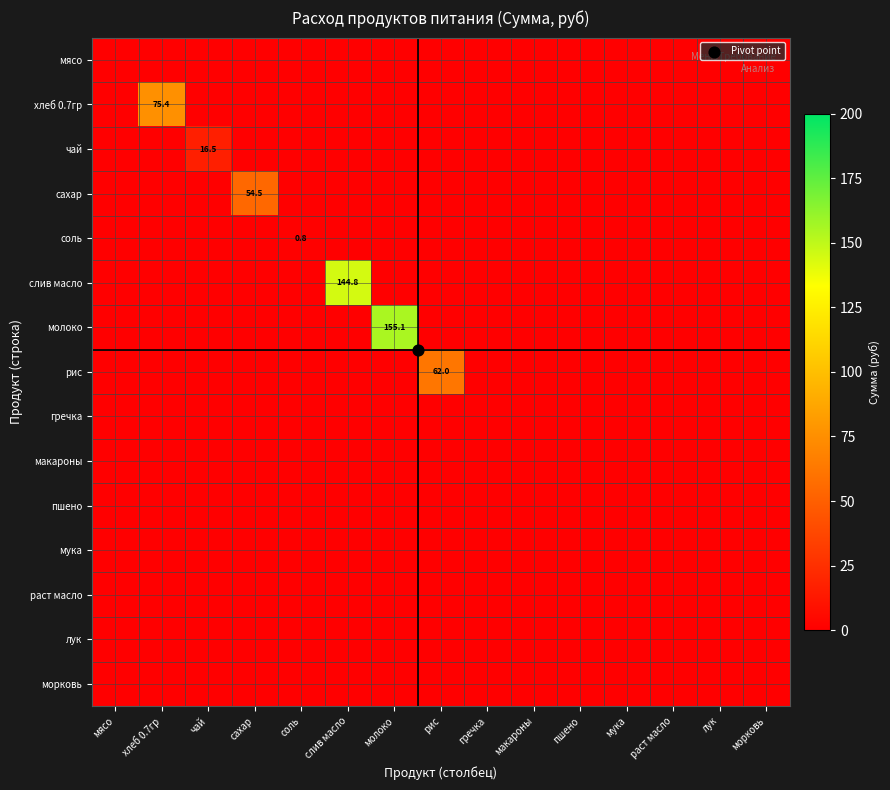

At which label is чай closest to 8?

мясо